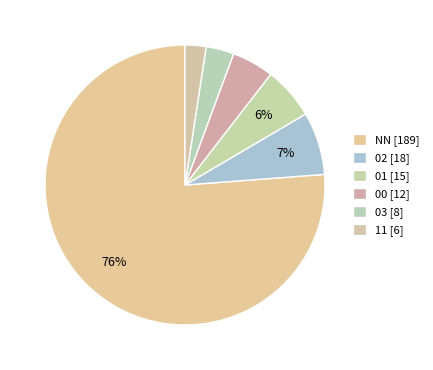

Rank the categories by value from highest to lowest.

NN, 02, 01, 00, 03, 11